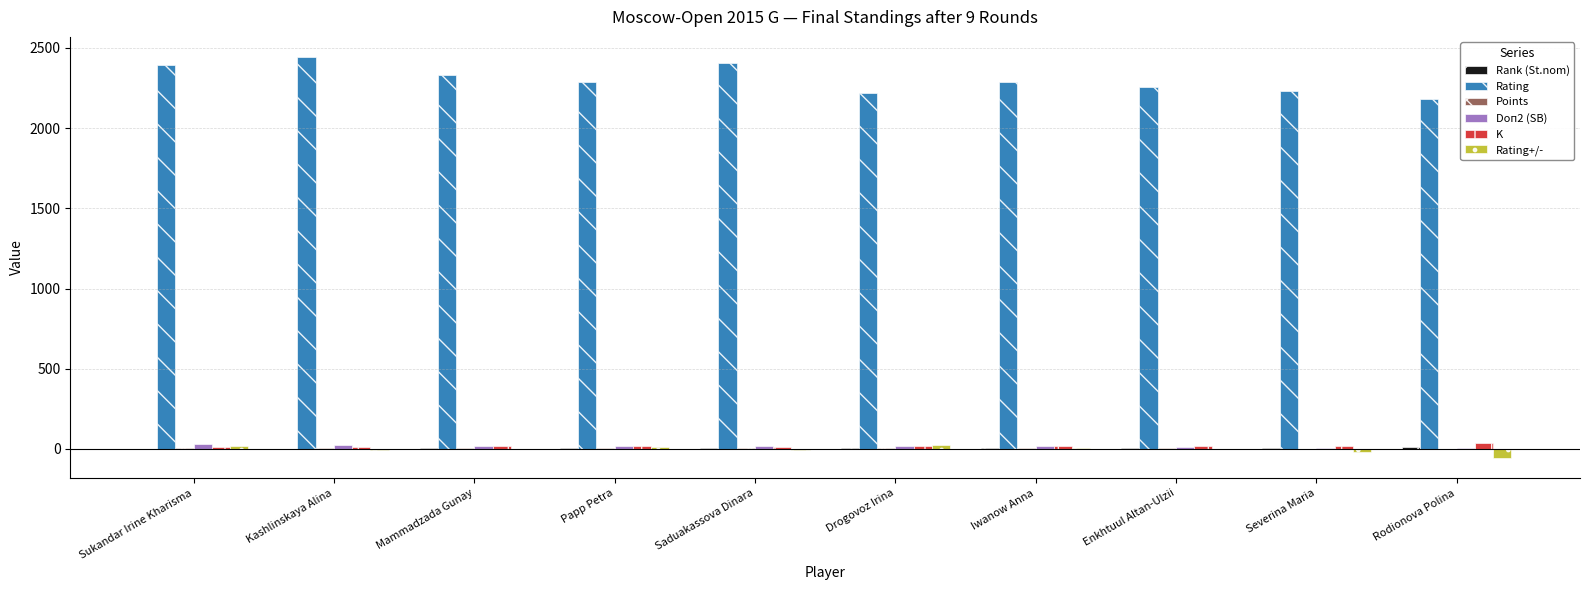

What is the greatest value displayed?

2444.0